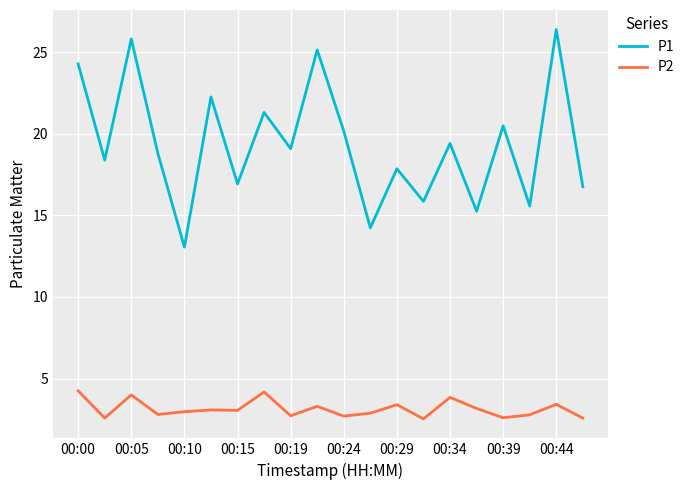

What is the maximum value shown in the chart?

26.4